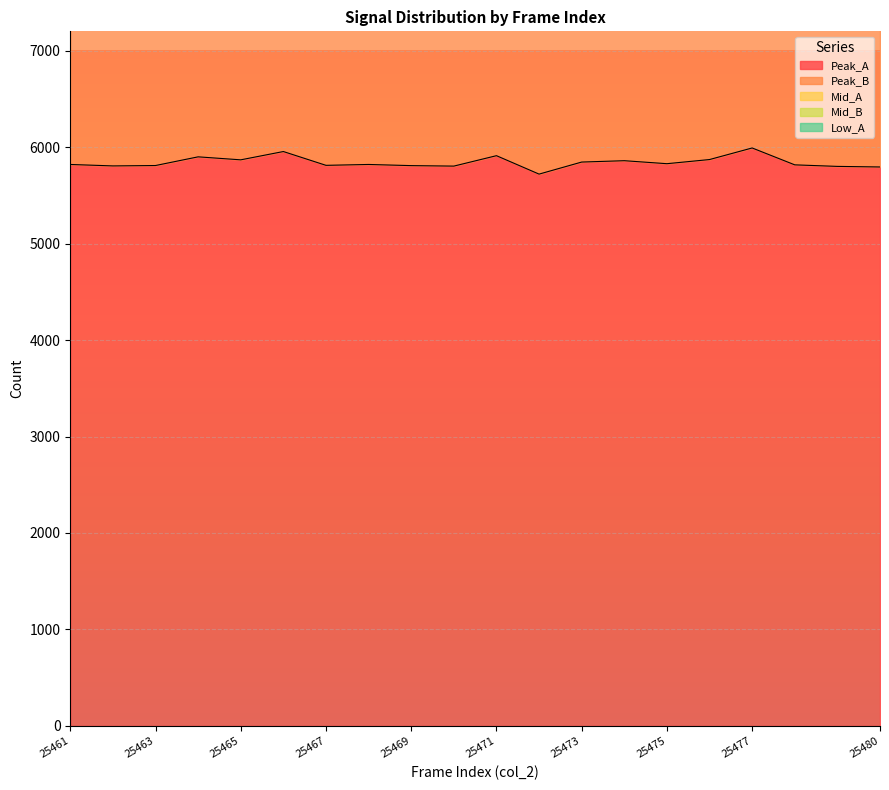

What is the maximum value for Low_A?

1448